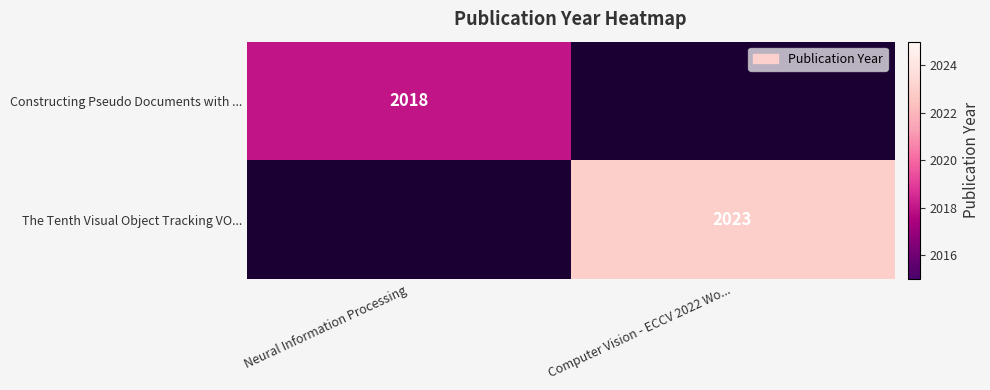

What is the greatest value displayed?

2023.0